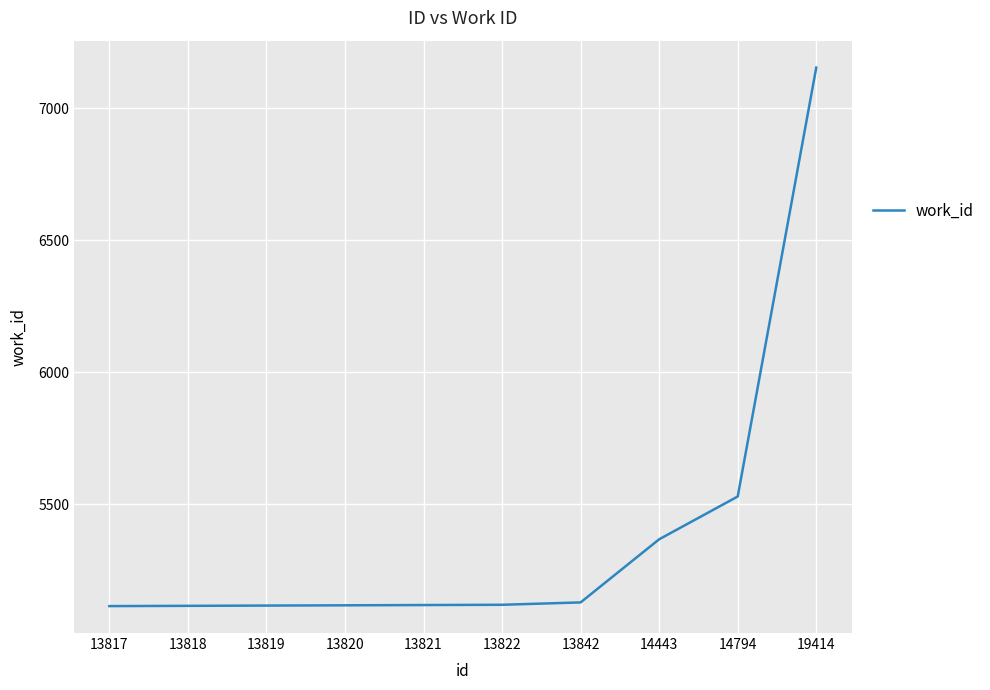

What is the sum of the values at 13819 and 14443?

10485